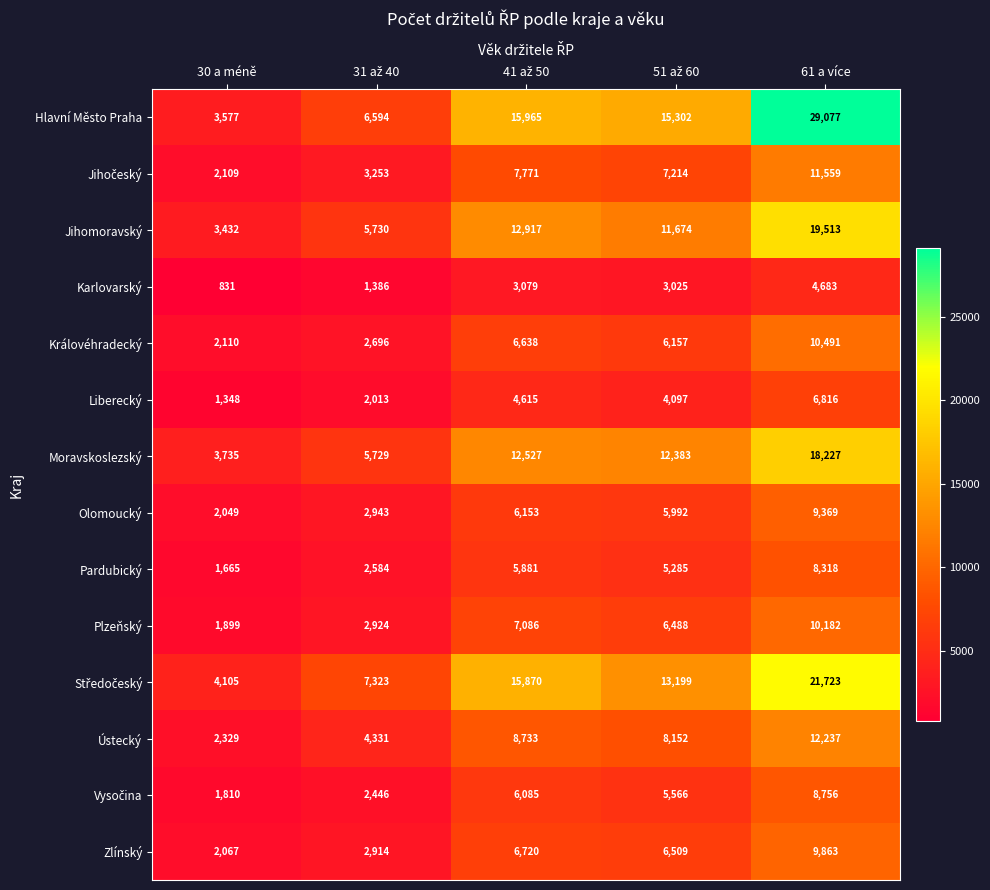

What is the difference between the maximum and minimum values in the Královéhradecký series?

8381